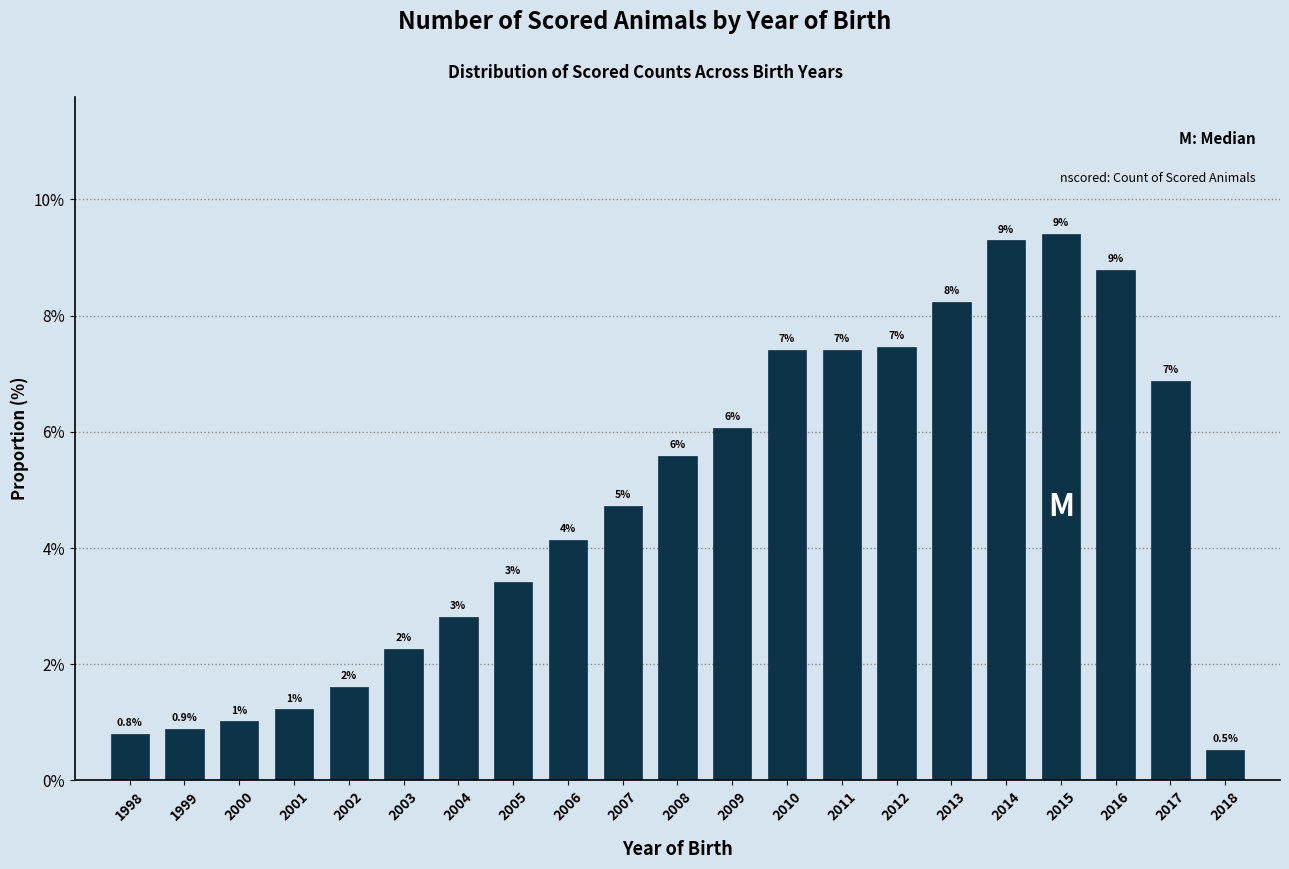

Does the chart contain any negative values?

No